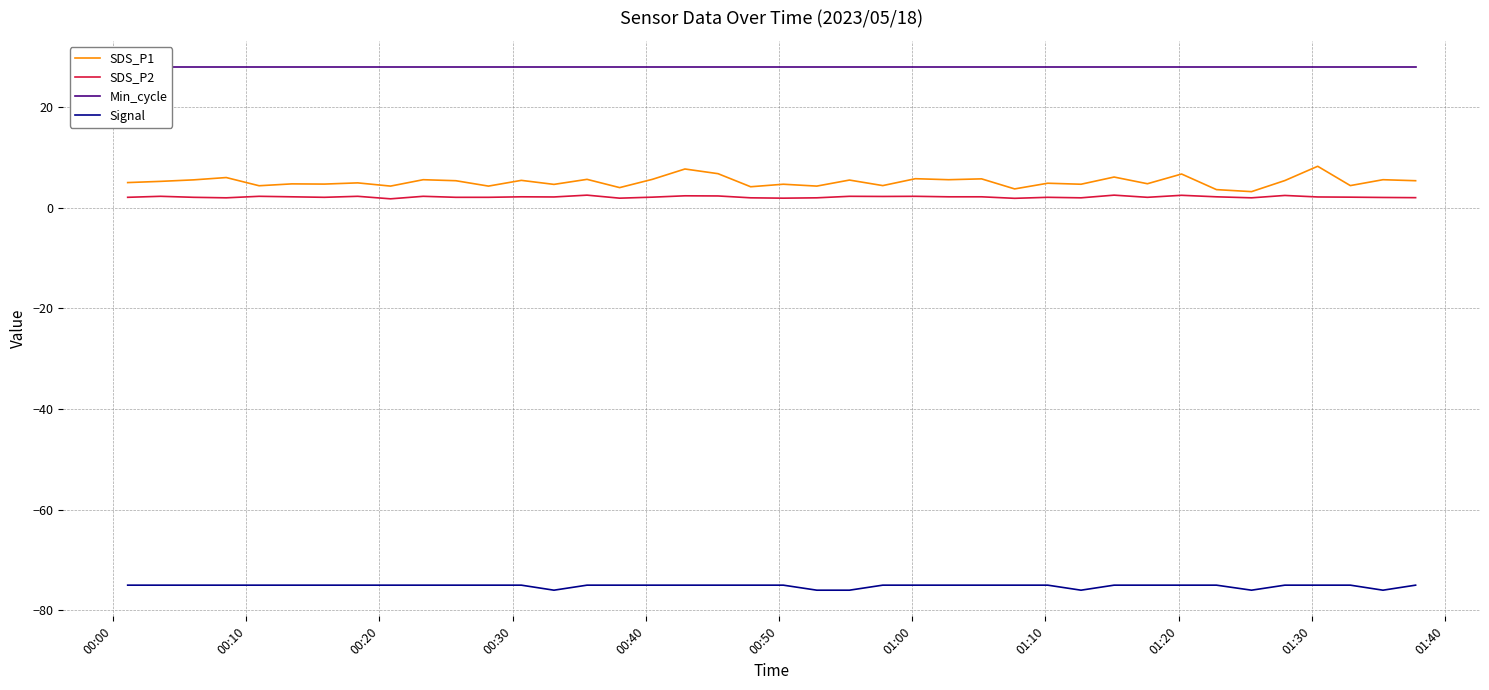

Rank the series by their maximum value, from lowest to highest.

Signal, SDS_P2, SDS_P1, Min_cycle